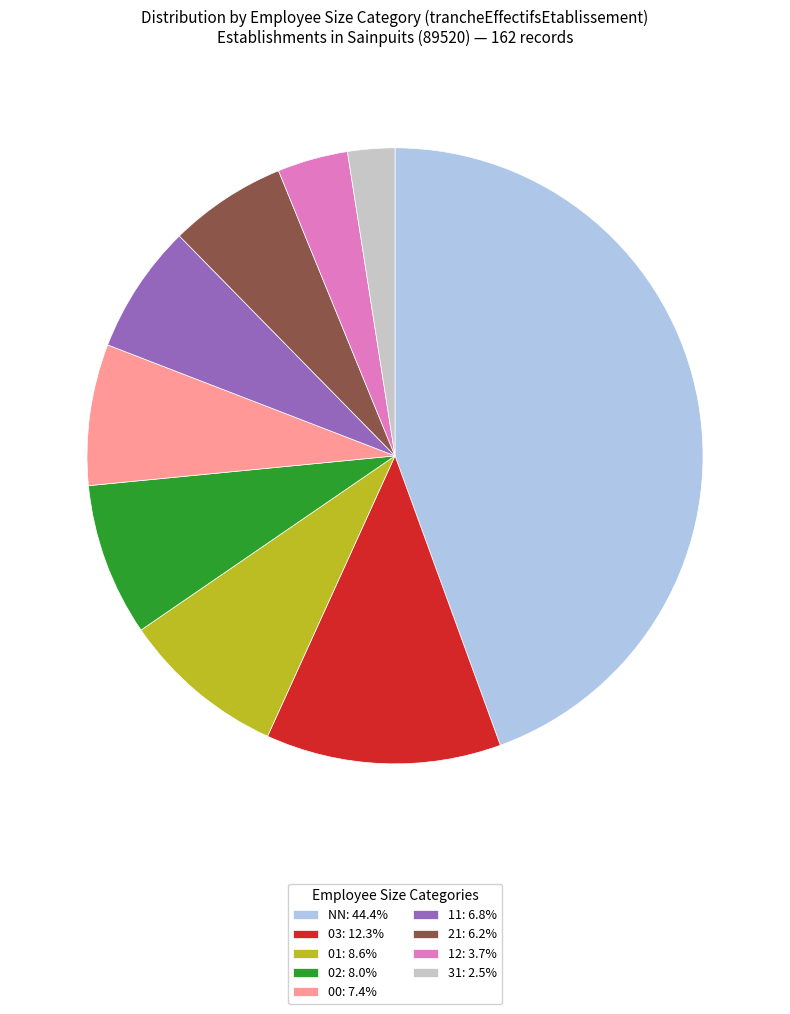

What is the largest slice in the pie chart?

NN